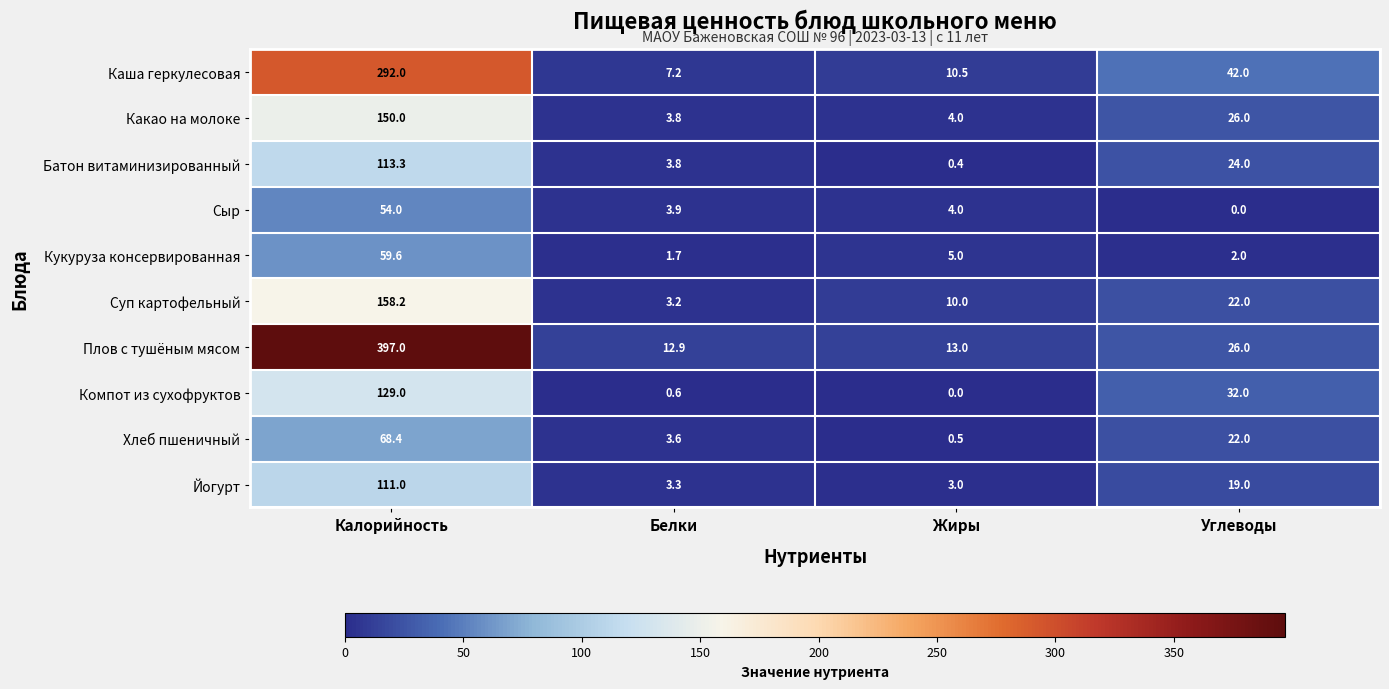

Which series changed the most between Калорийность and Жиры?

Плов с тушёным мясом